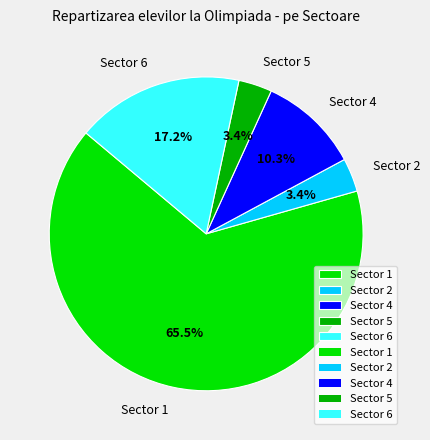

Between Sector 4 and Sector 2, which is larger?

Sector 4